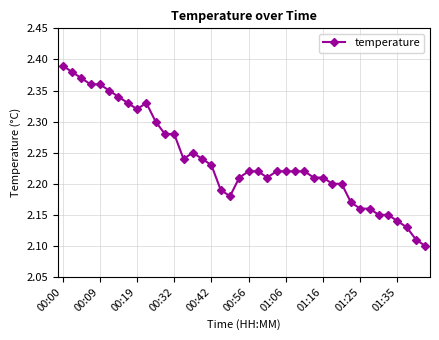

True or false: the data has more than 0 interior local peaks.

True